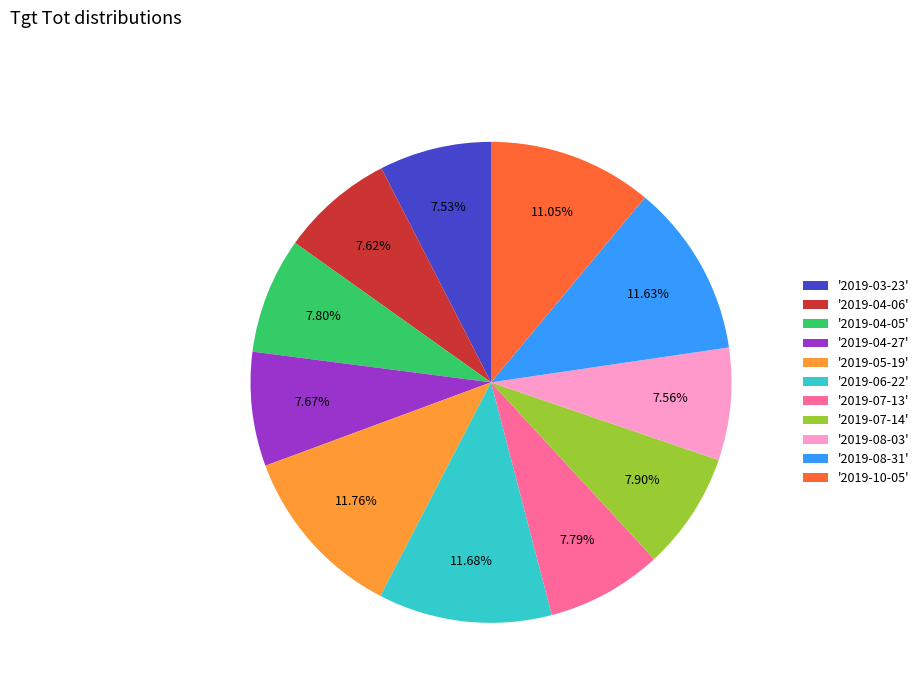

Combined, do '2019-08-03' and '2019-07-13' account for over 50%?

No